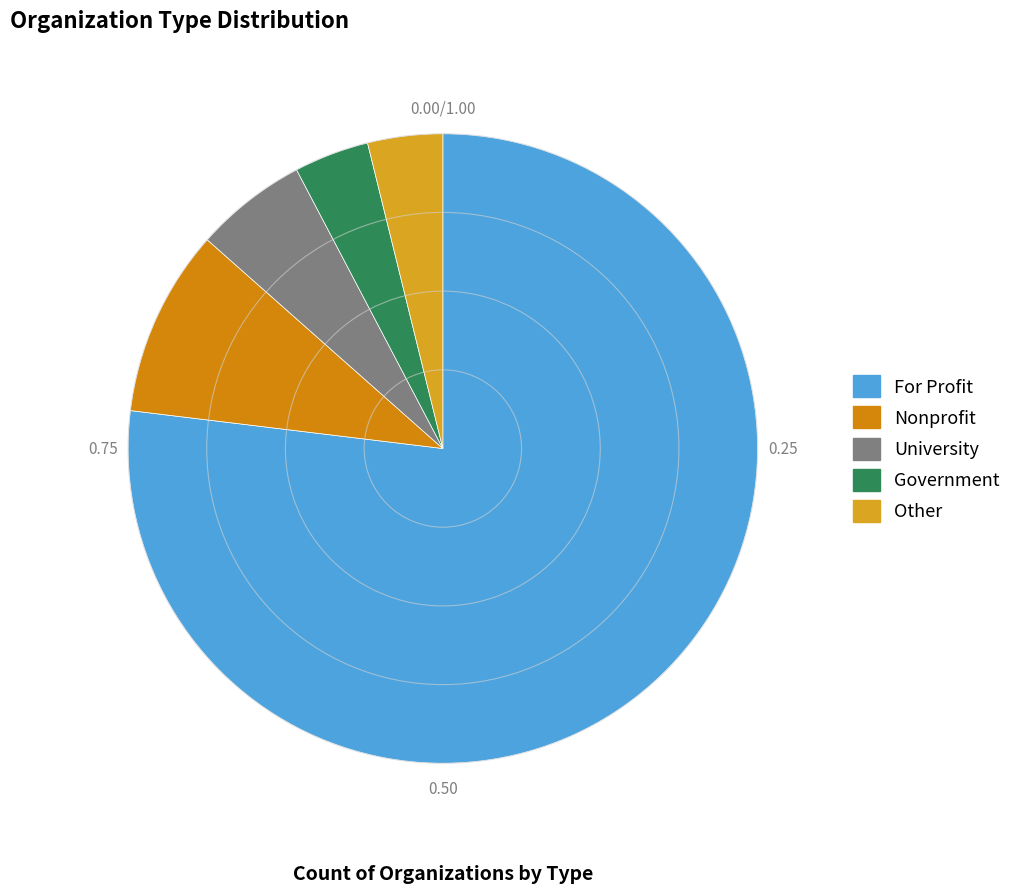

Is there a majority slice in this chart?

Yes